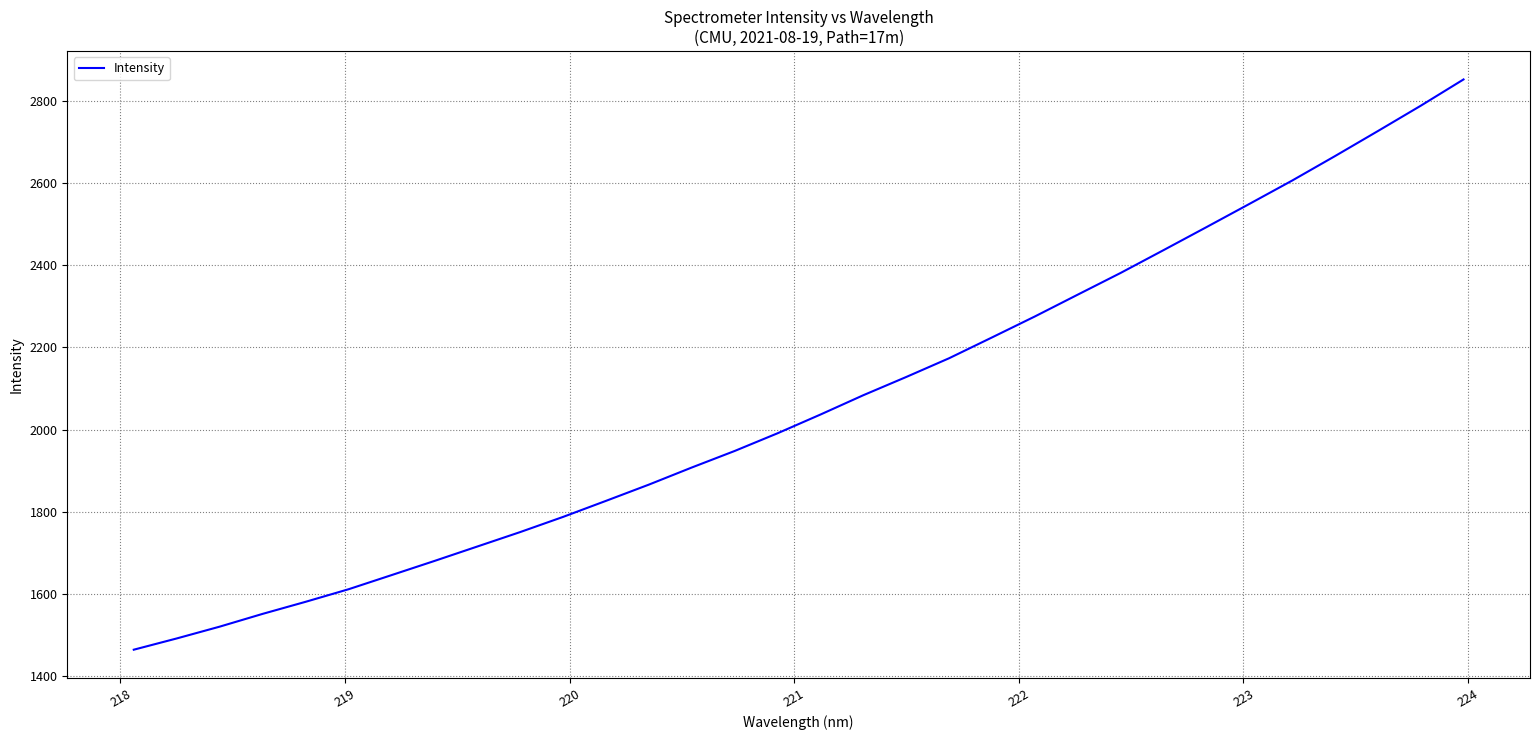

True or false: the data has more than 1 interior local peaks.

False